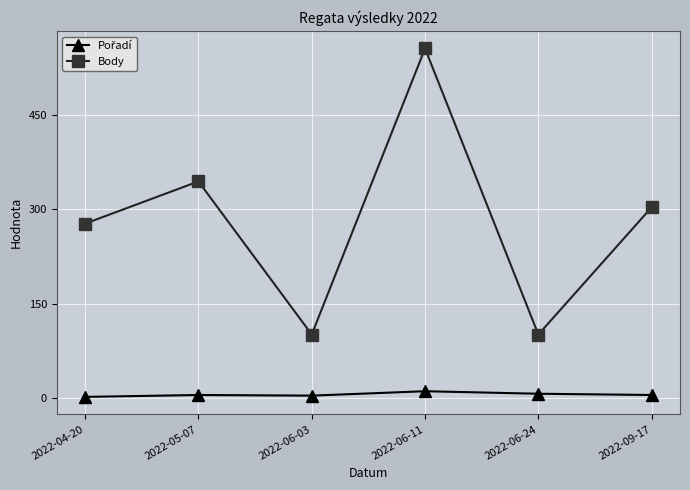

What is the difference between the maximum and second lowest values in the Body series?

454